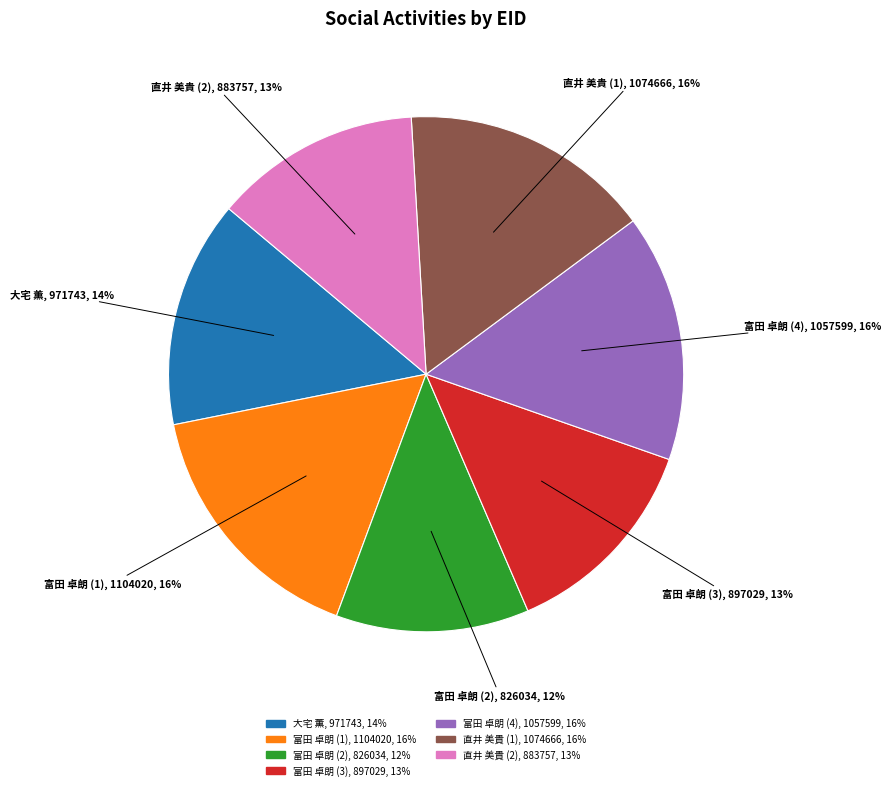

To the nearest percent, what is the average slice percentage?

14%